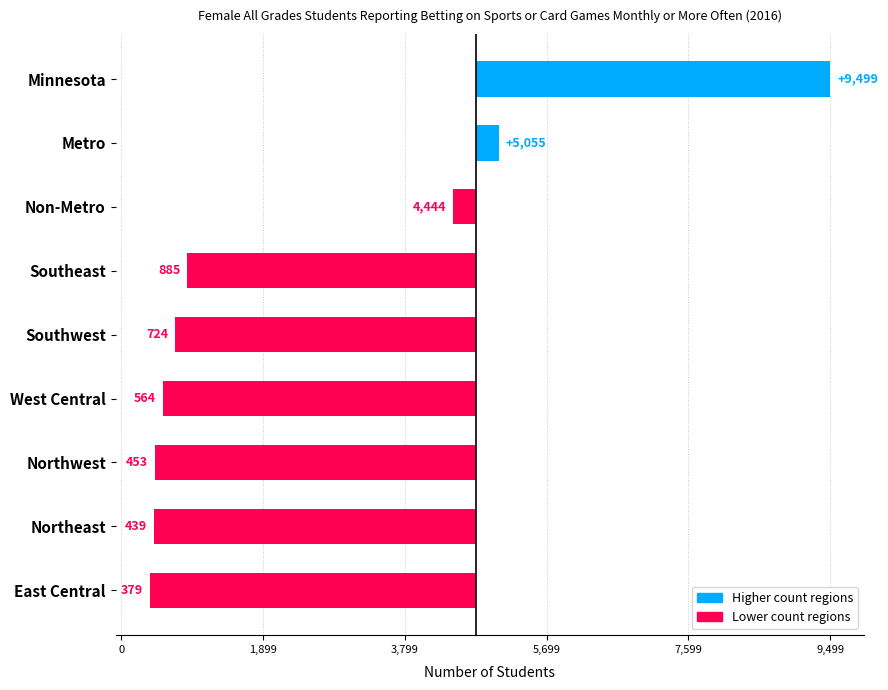

Count the number of values greater than -4025.

4